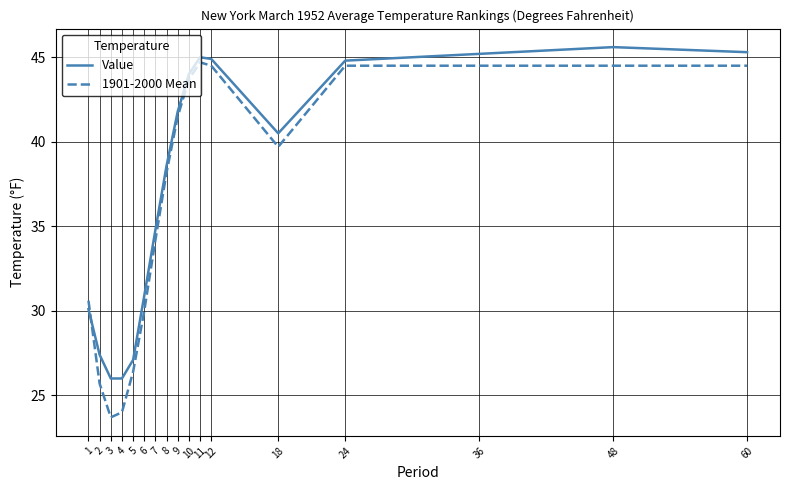

Reading left to right, extract all data points from this chart.

Value: 30.1	27.4	26.0	26.0	27.1	30.9	34.8	38.6	41.8	44.0	45.0	44.9	40.5	44.8	45.2	45.6	45.3
1901-2000 Mean: 30.6	25.7	23.7	24.0	26.4	30.0	34.2	38.2	41.5	43.7	44.7	44.5	39.7	44.5	44.5	44.5	44.5